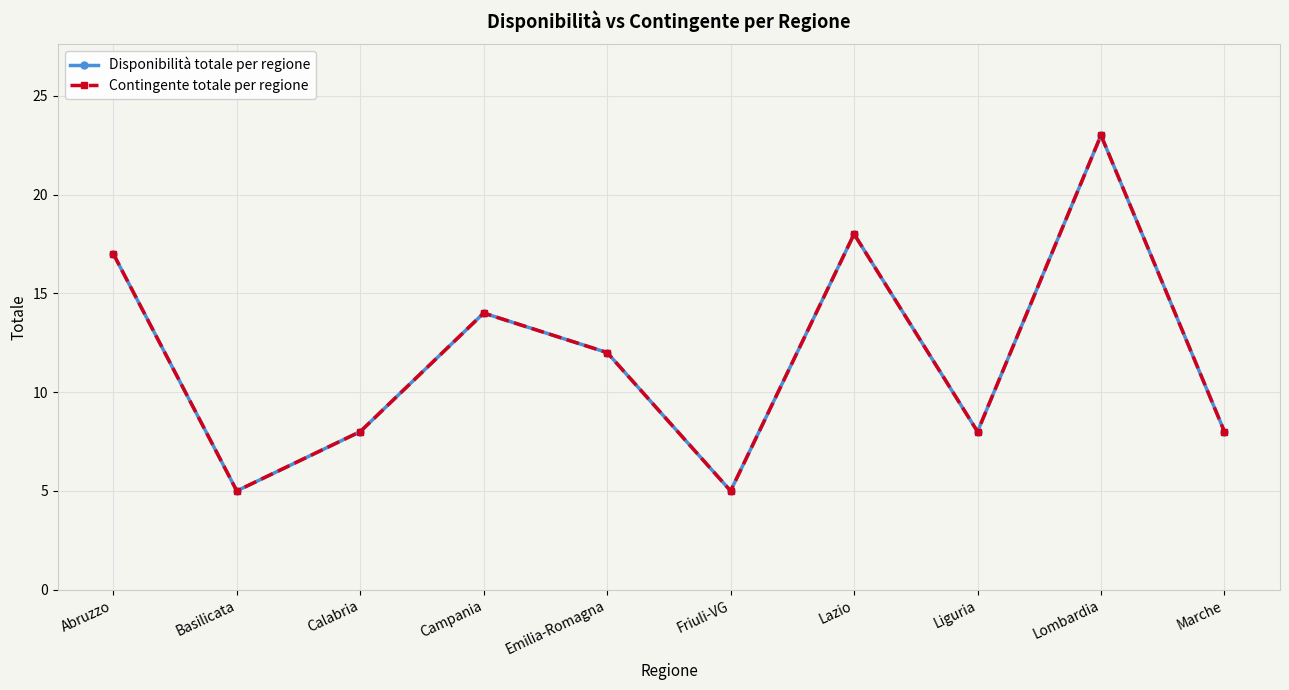

Is this an area chart (filled region under the line)?

No